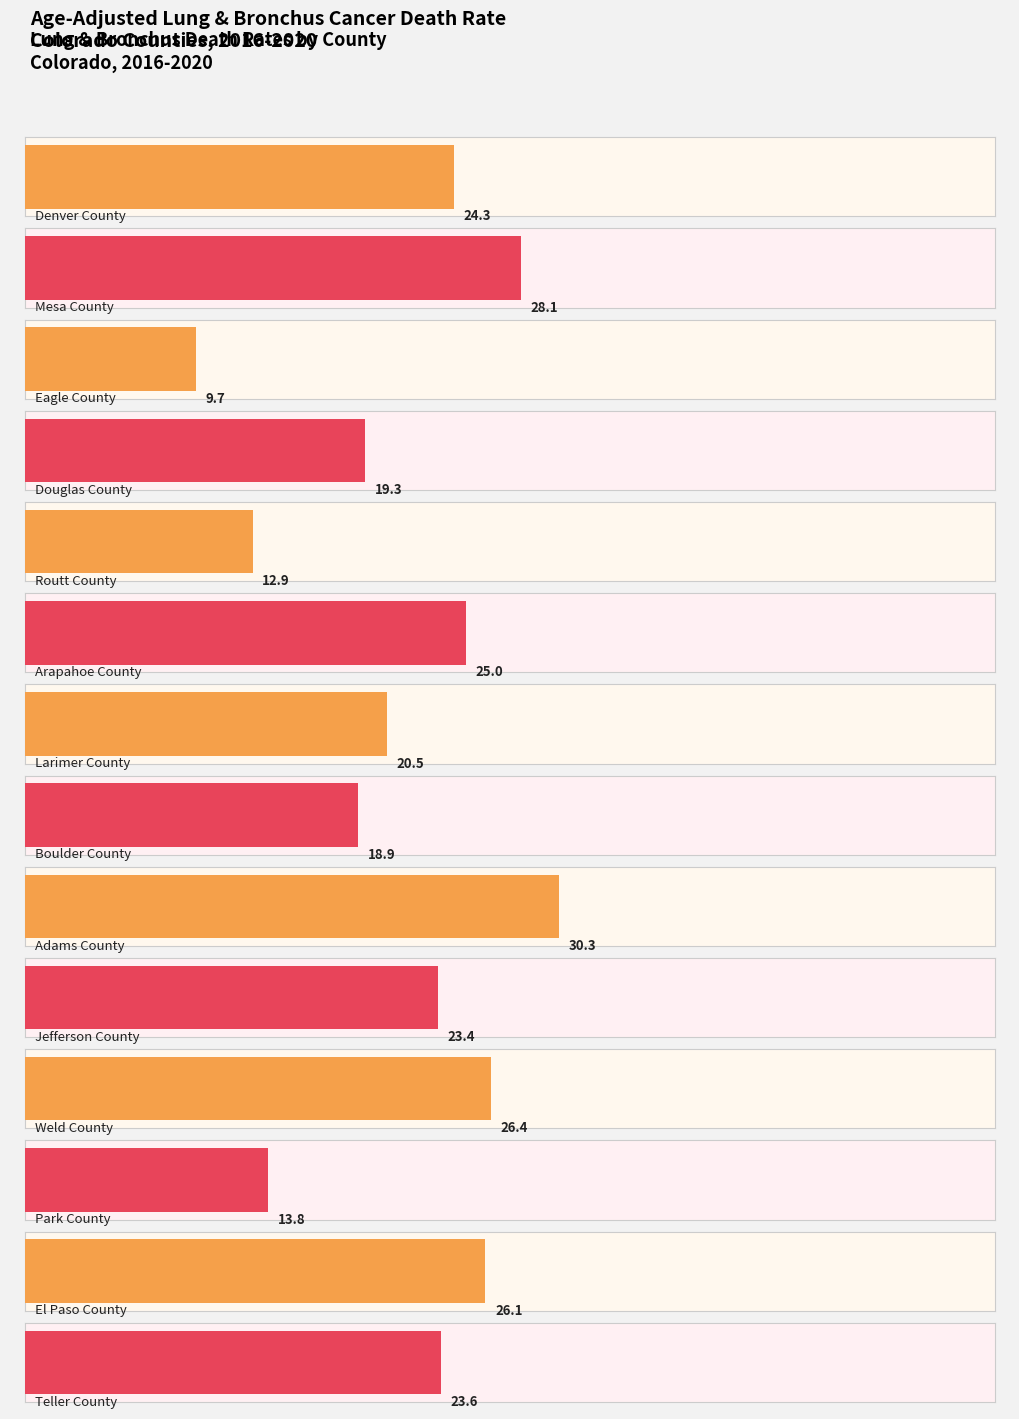

Rank the categories by value from lowest to highest.

Eagle County, Routt County, Park County, Boulder County, Douglas County, Larimer County, Jefferson County, Teller County, Denver County, Arapahoe County, El Paso County, Weld County, Mesa County, Adams County